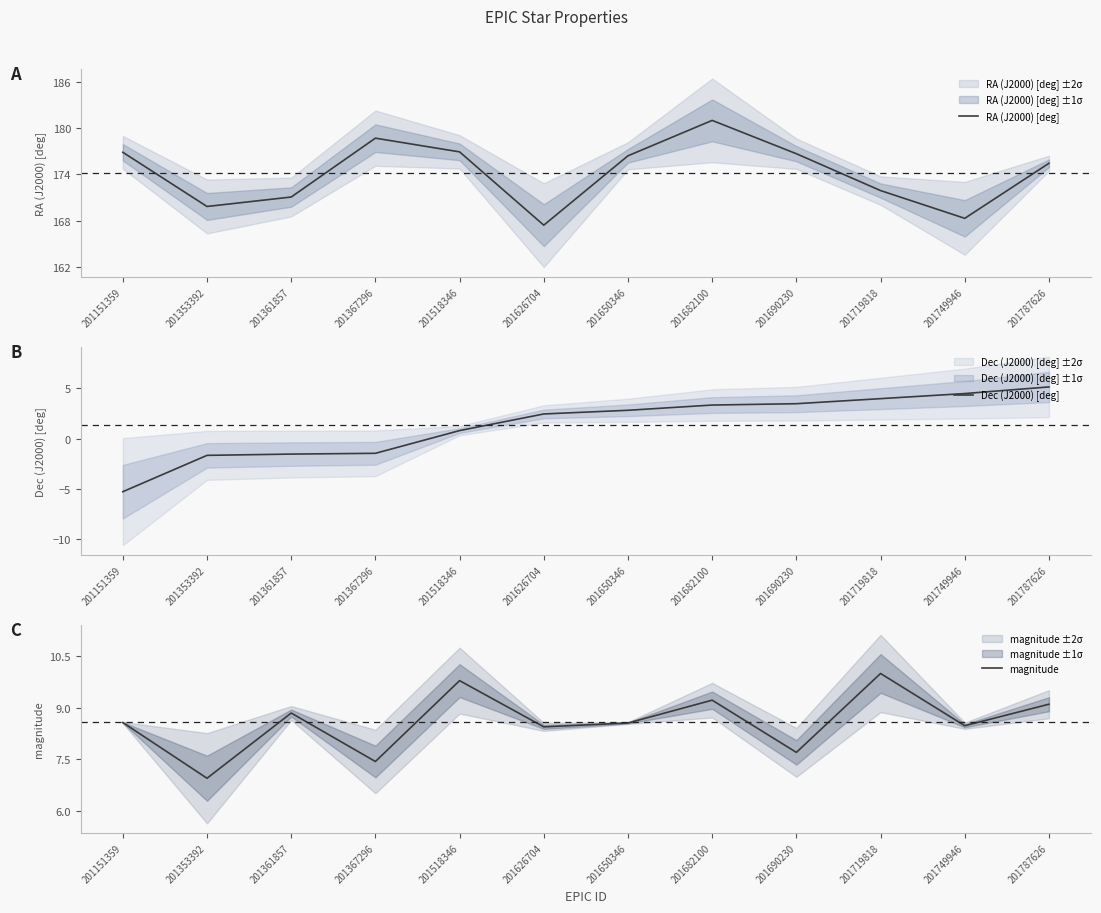

Between 201353392 and 201626704, which series saw the biggest shift?

Dec (J2000) [deg]